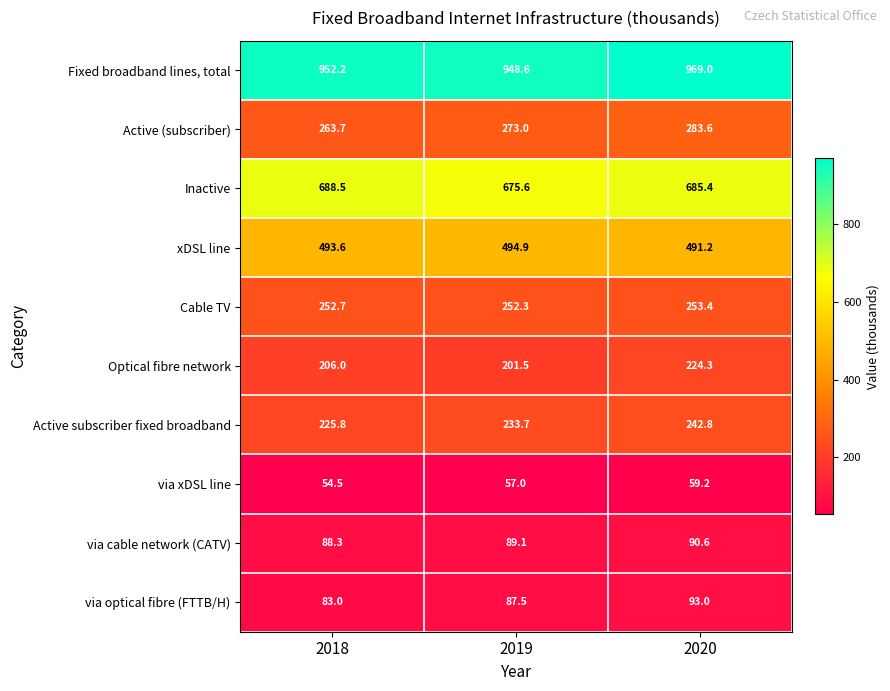

At which category is the sum across all series the highest?

2020